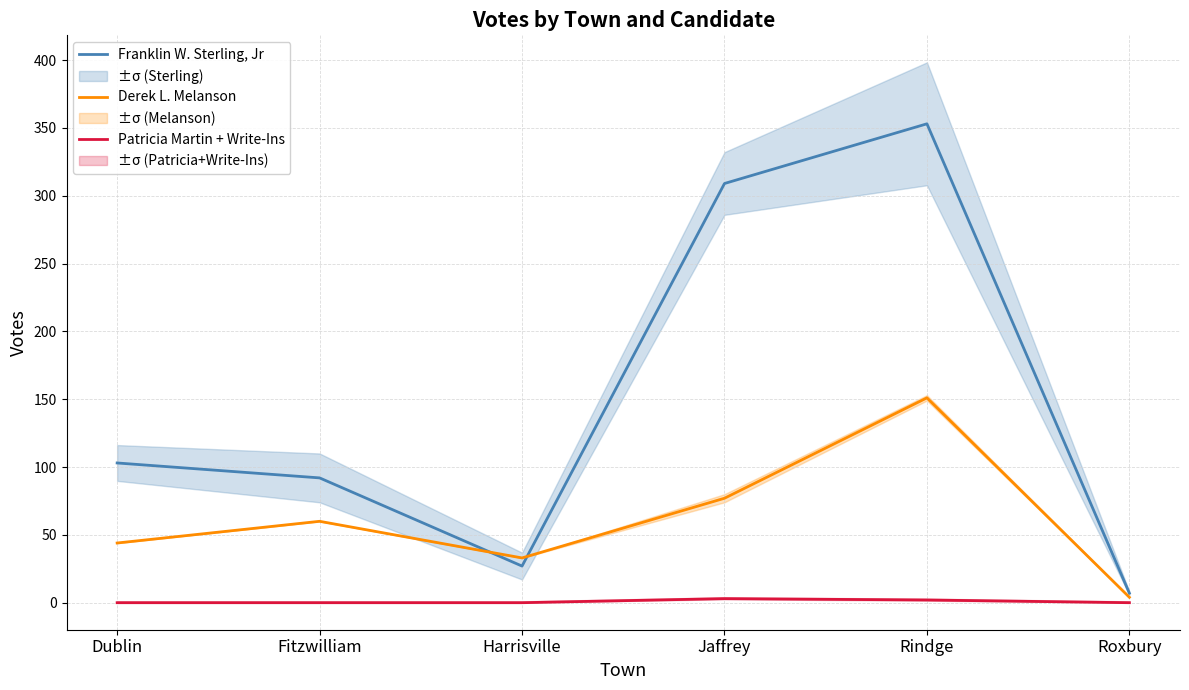

What is the value of the Derek L. Melanson point at the 6th from the left?

4